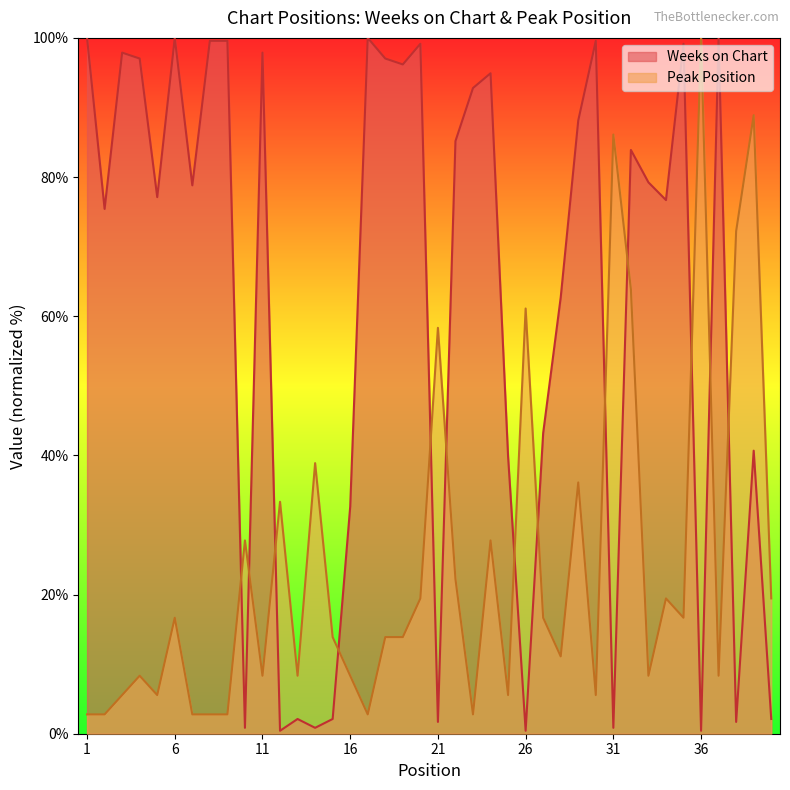

True or false: Peak Position has more than 2 interior local peaks.

True